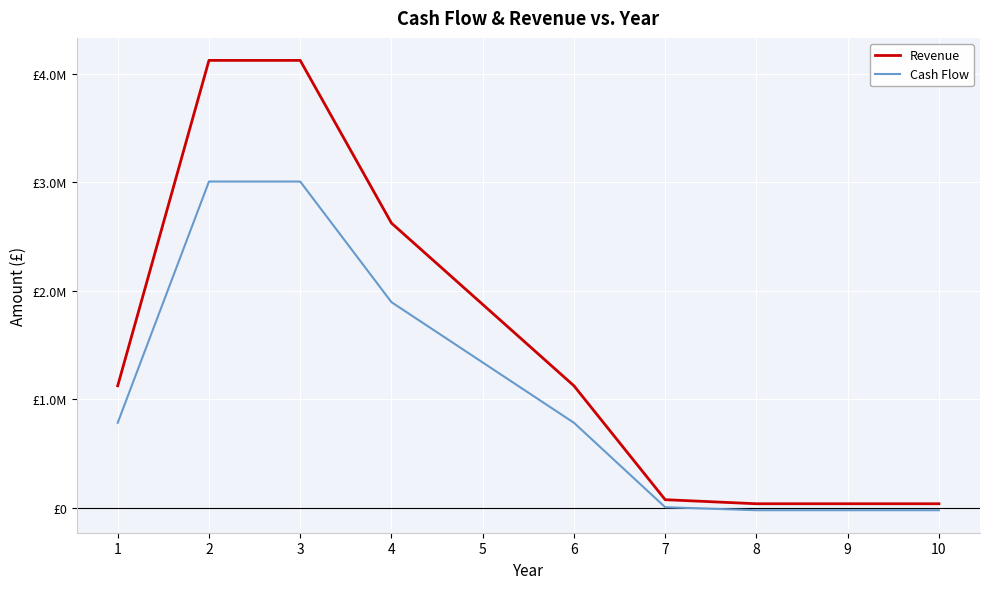

True or false: Cash Flow has more than 0 interior local peaks.

False